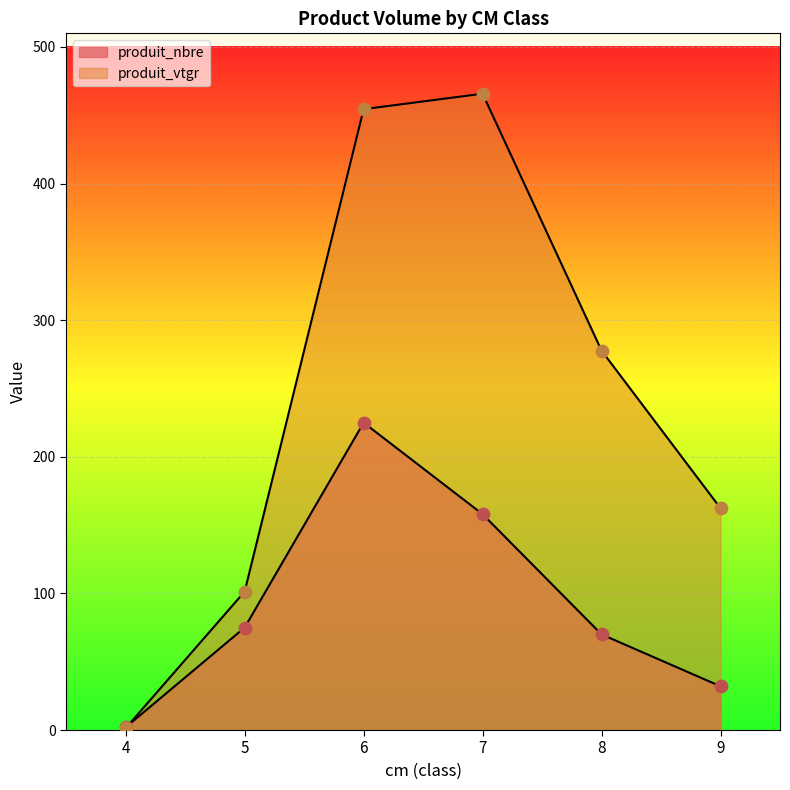

Which series has the largest Y range (max minus min)?

produit_vtgr